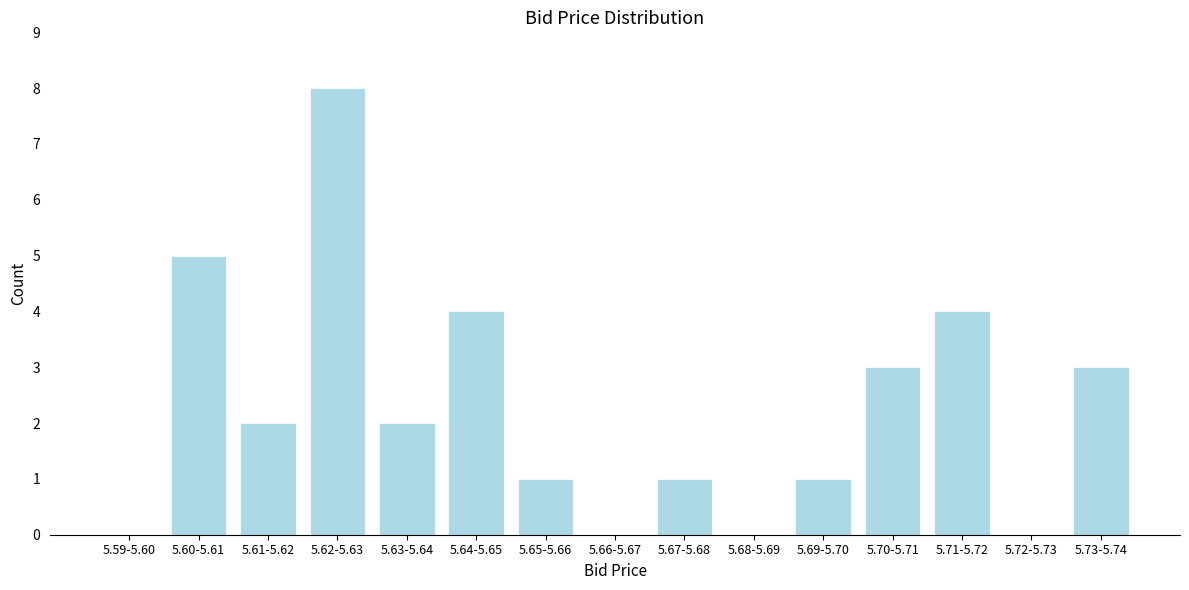

Reading right to left, list all the values displayed in this chart.

5.73-5.74=3	5.72-5.73=0	5.71-5.72=4	5.70-5.71=3	5.69-5.70=1	5.68-5.69=0	5.67-5.68=1	5.66-5.67=0	5.65-5.66=1	5.64-5.65=4	5.63-5.64=2	5.62-5.63=8	5.61-5.62=2	5.60-5.61=5	5.59-5.60=0